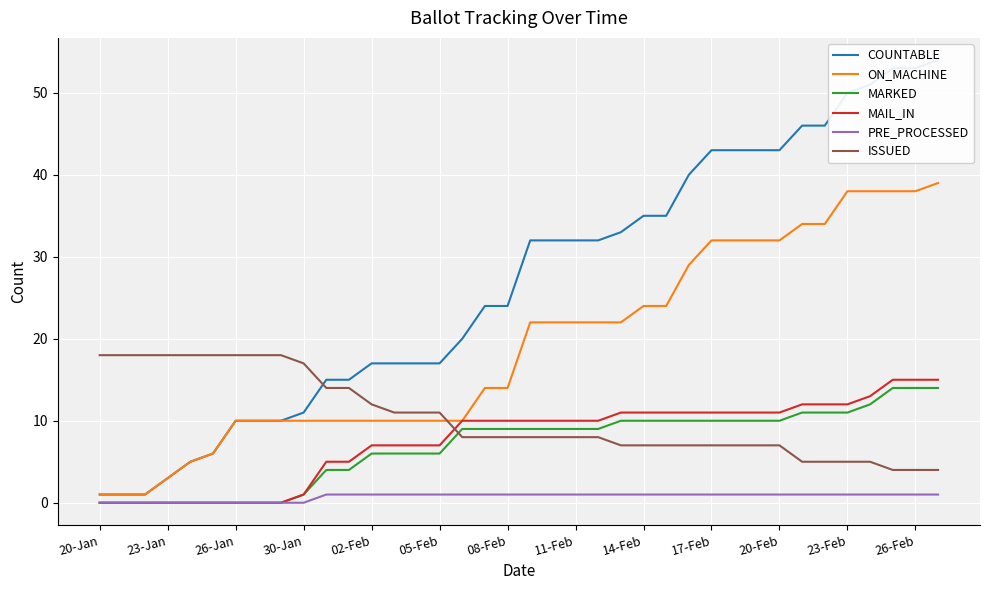

True or false: PRE_PROCESSED and ISSUED intersect in this chart.

False